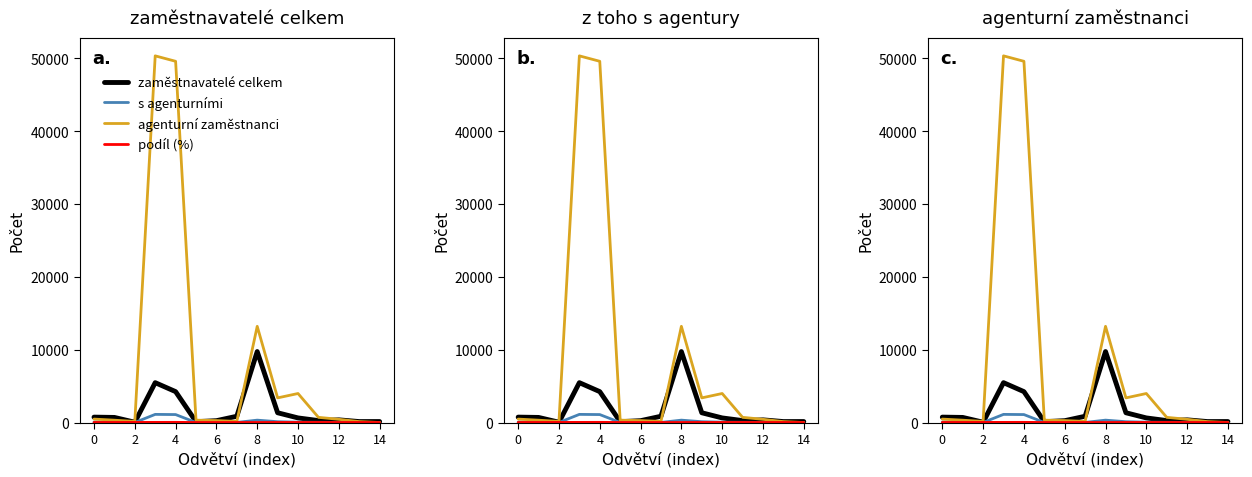

Does the chart display data point markers on the line(s)?

No